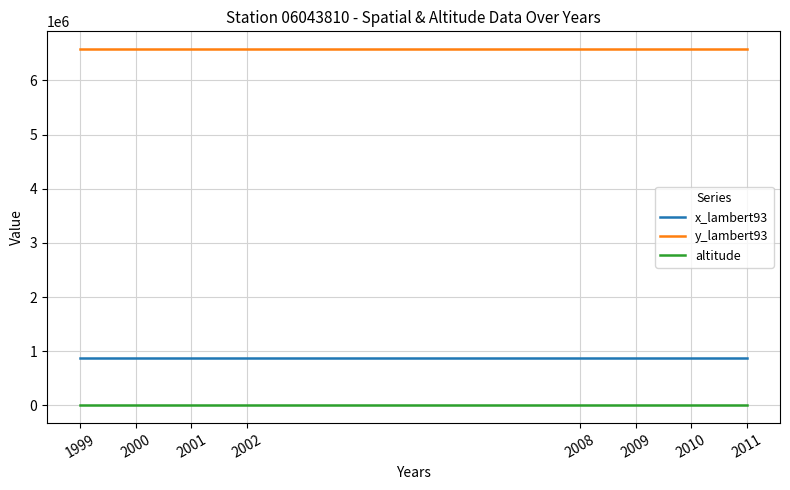

How many lines are shown in the chart?

3